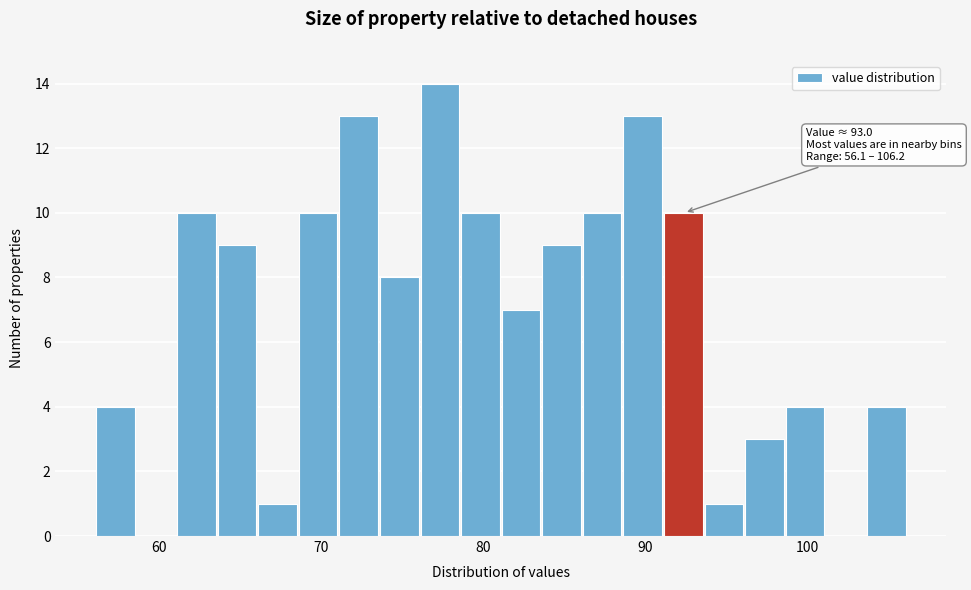

Read against the x-axis, roughly where is the centre of the tallest bar?

77